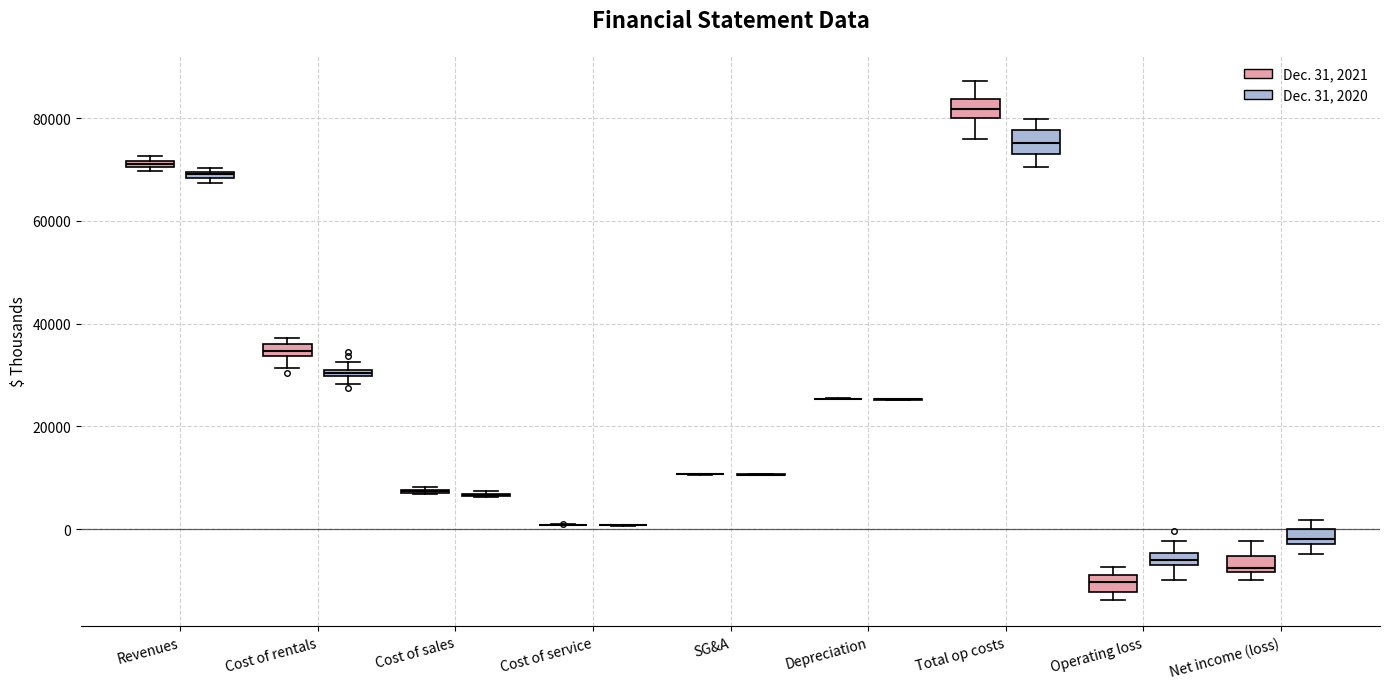

Where is the lower edge of the box for Operating loss (Dec. 31, 2020) on the y-axis? The values are not printed on the chart, so give them approximately, as read against the axis.

-6000